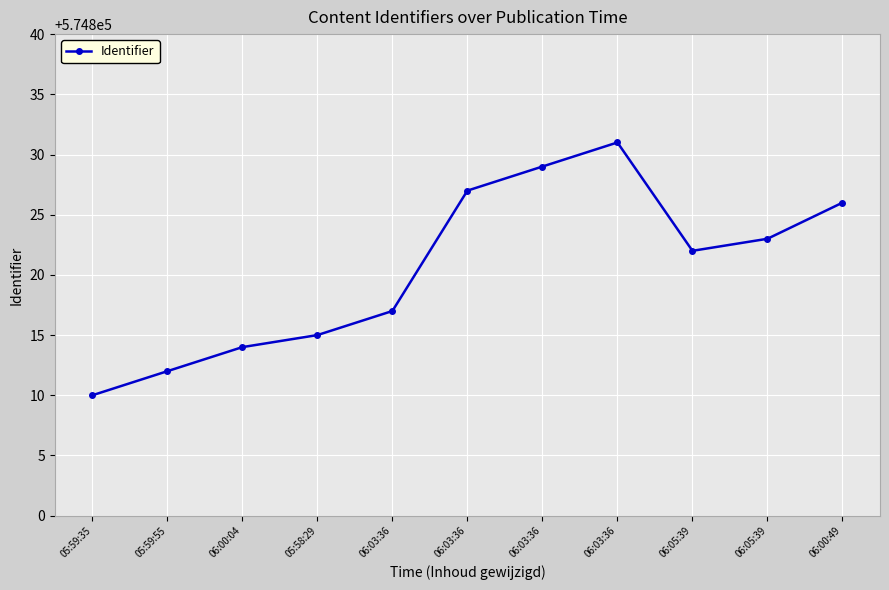

What is the difference between the second highest and minimum values?

19